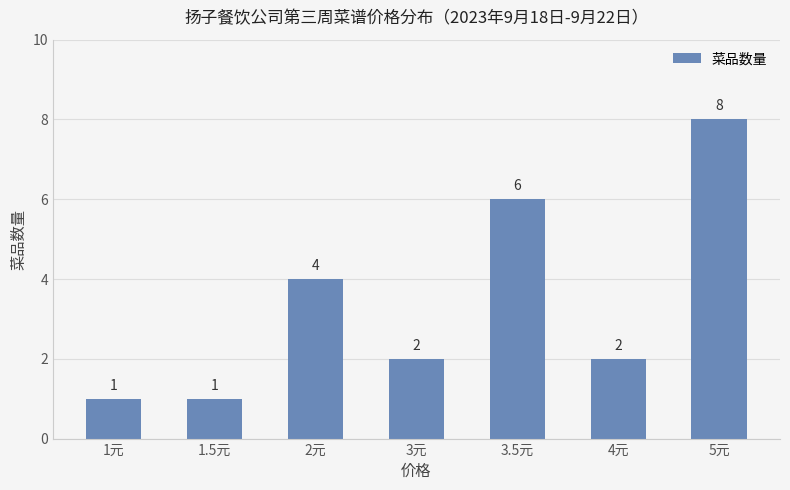

Reading right to left, list all the values displayed in this chart.

5元=8	4元=2	3.5元=6	3元=2	2元=4	1.5元=1	1元=1